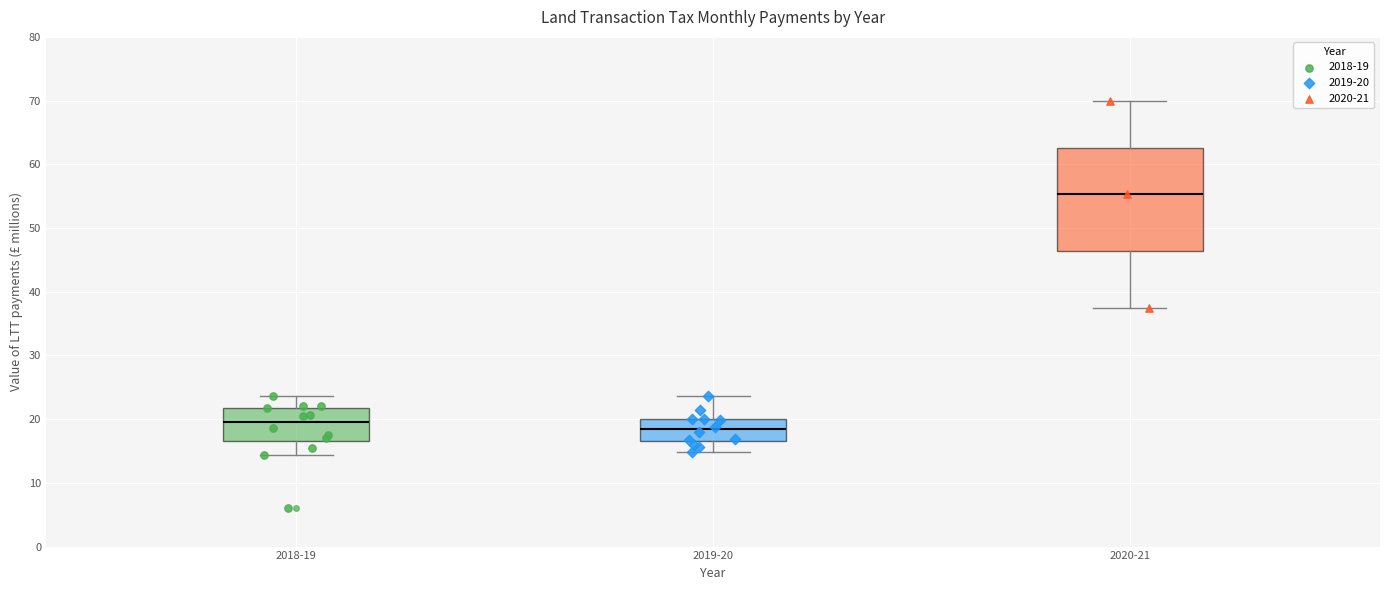

Reading left to right, read every box against the y-axis: the position of its median line, the range the box covers, and the ends of its whiskers. The values are not printed on the chart, so give them approximately, as read against the axis.

2018-19: median 20, box 17 to 22, whiskers 14 to 24
2019-20: median 18, box 17 to 20, whiskers 15 to 24
2020-21: median 55, box 46 to 63, whiskers 38 to 70